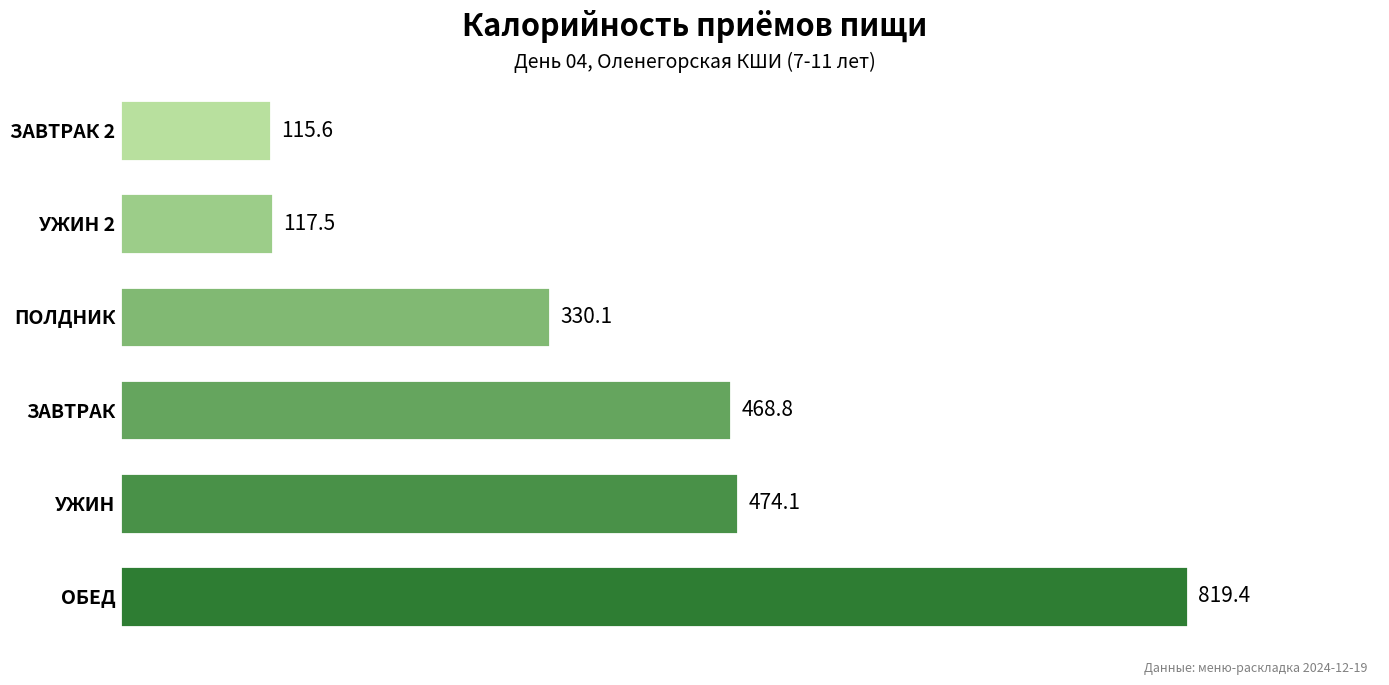

Rank the categories by value from lowest to highest.

ЗАВТРАК 2, УЖИН 2, ПОЛДНИК, ЗАВТРАК, УЖИН, ОБЕД